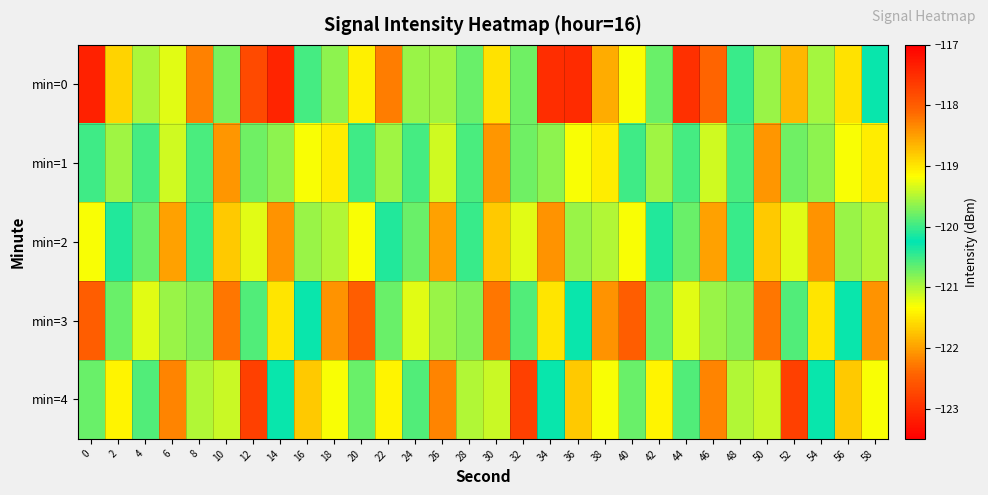

At 40, list the series in order from largest to smallest.

min=0, min=4, min=1, min=2, min=3